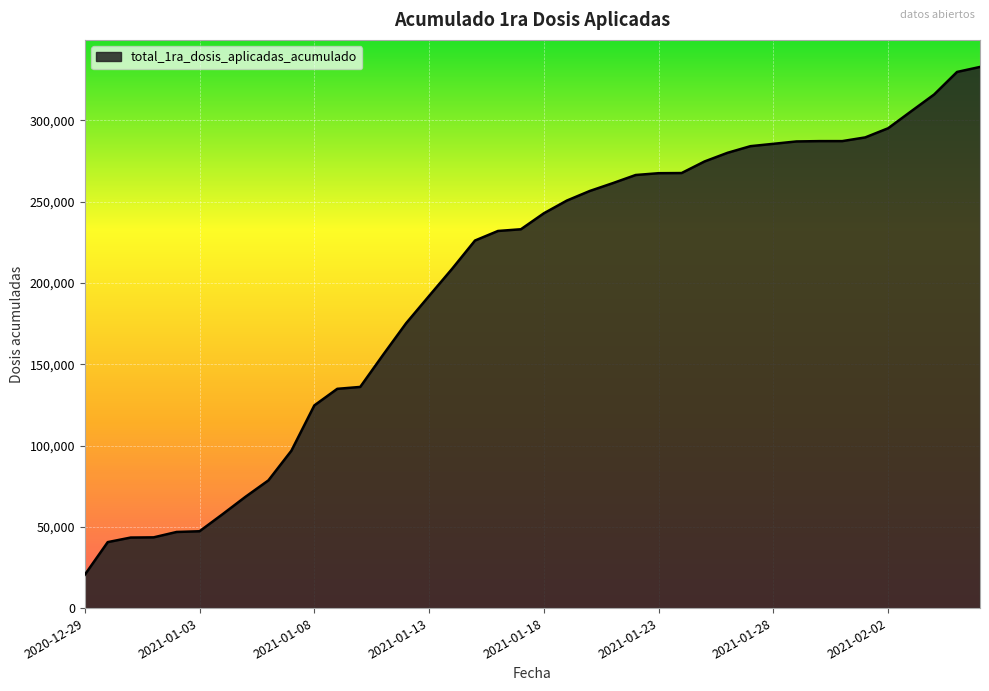

What is the difference between the maximum and minimum values?

312365